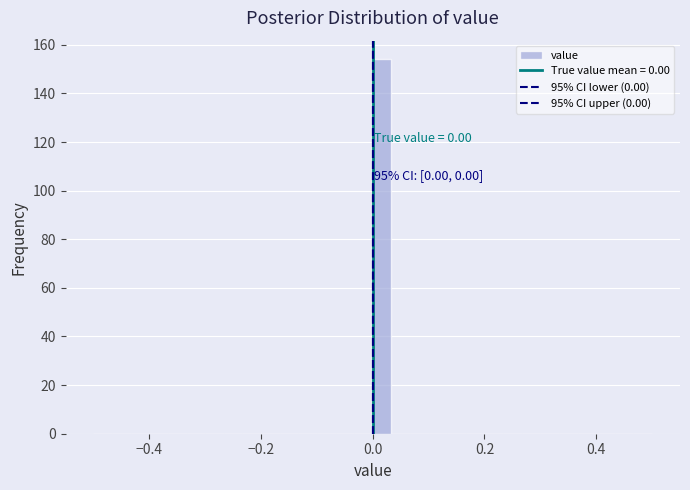

Around what value on the x-axis is the tallest bar? Give the approximate position of its centre, as read against the axis.

0.02